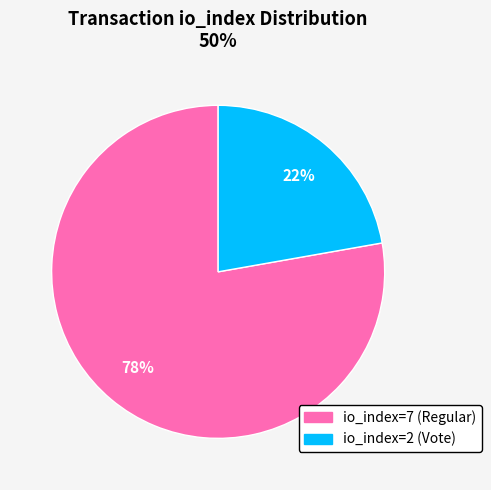

To the nearest percent, what percentage of the pie is io_index=2 (Vote)?

22%